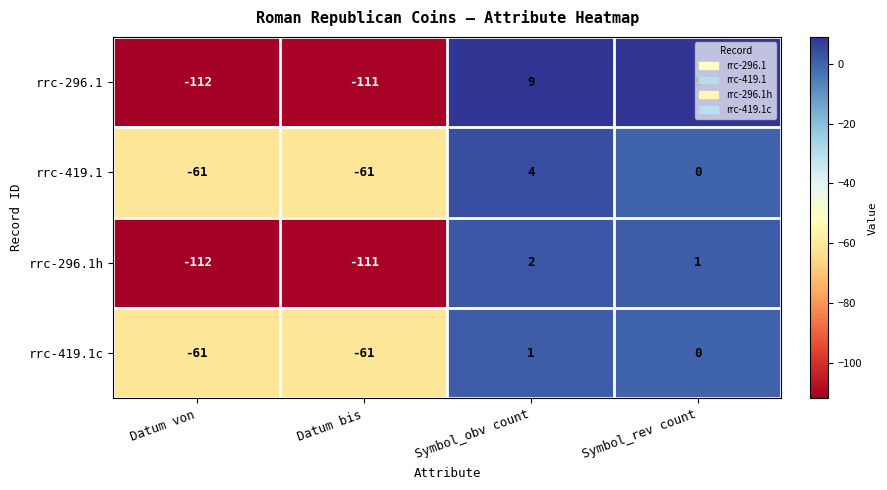

What is the total value across all series at Datum von?

-346